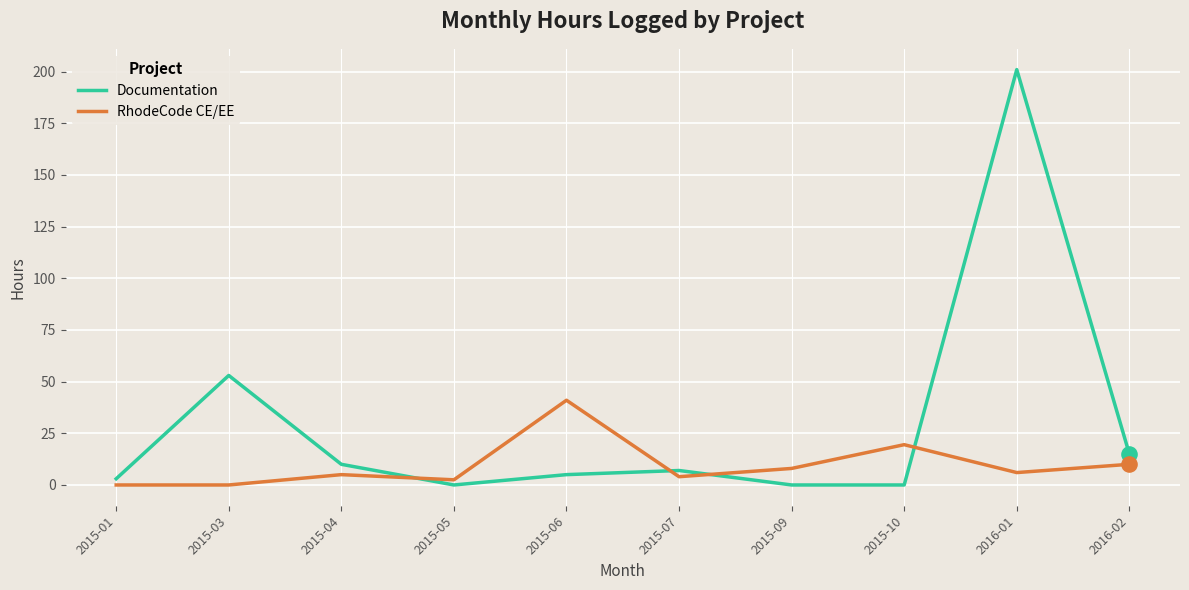

What is the total value across all series at 2015-09?

8.0